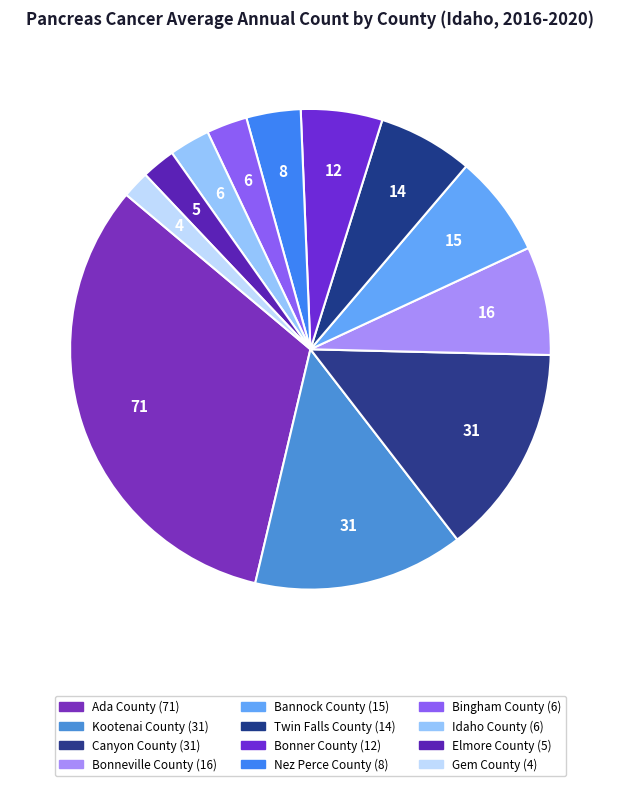

To the nearest percent, what is the average slice percentage?

8%